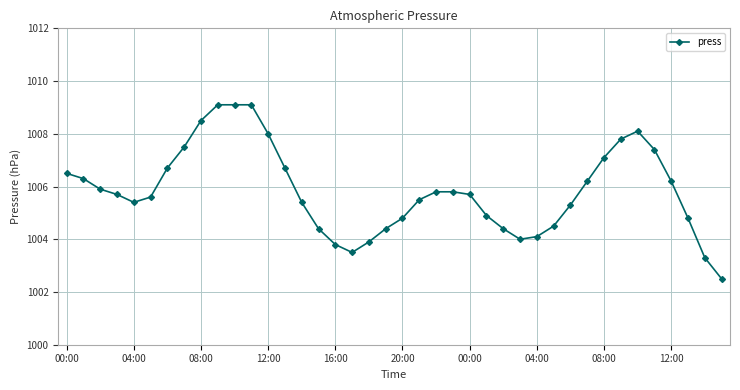

What is the smallest value displayed?

1002.5